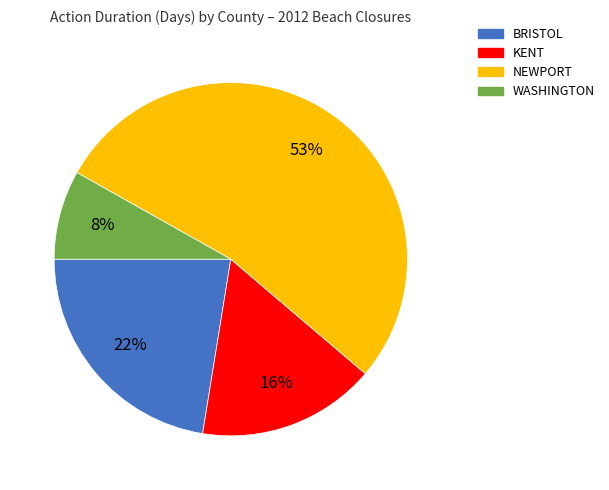

Is it true that NEWPORT is 64% of the pie?

False